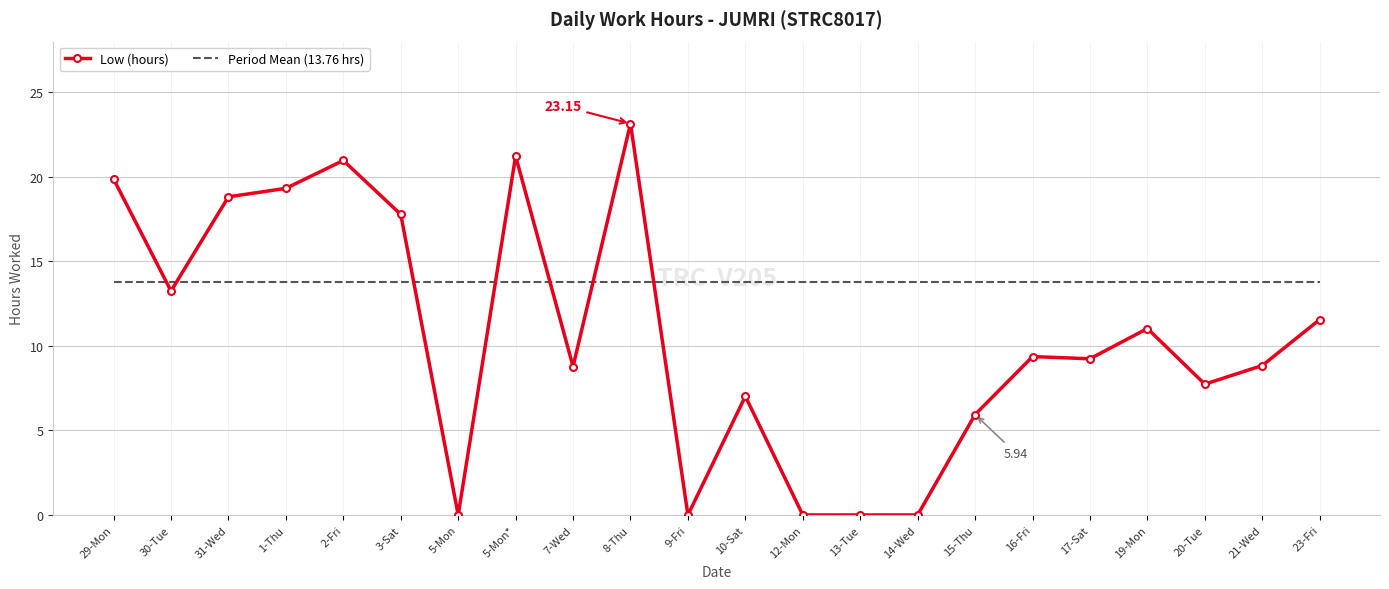

After their last crossing, which series has the higher values: Period Mean (13.76 hrs) or Low (hours)?

Period Mean (13.76 hrs)